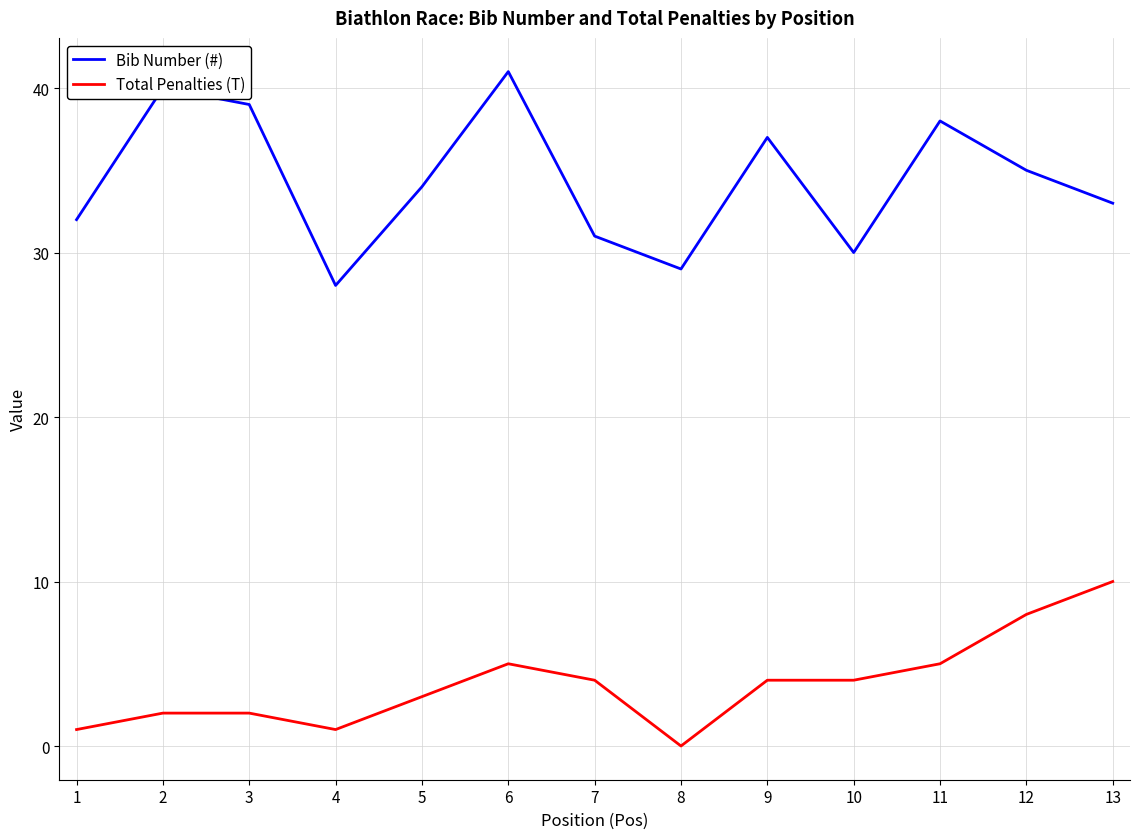

What is the average value of the Bib Number (#) series?

34